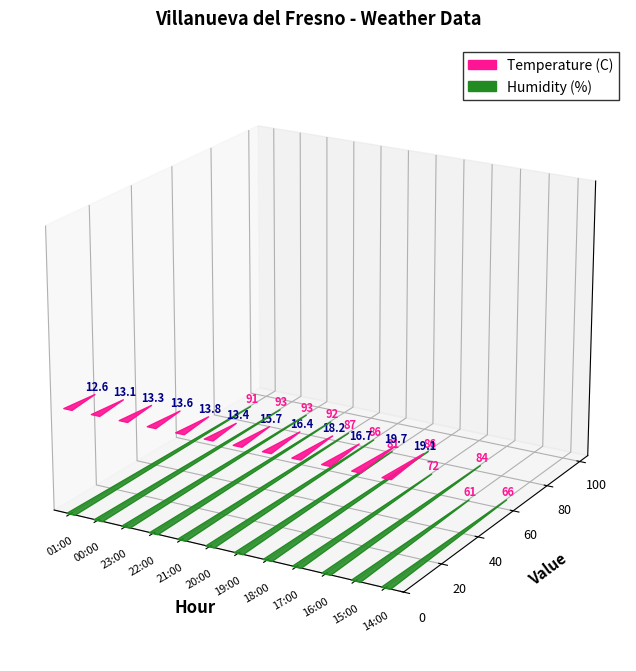

What position from the left is 20:00?

6